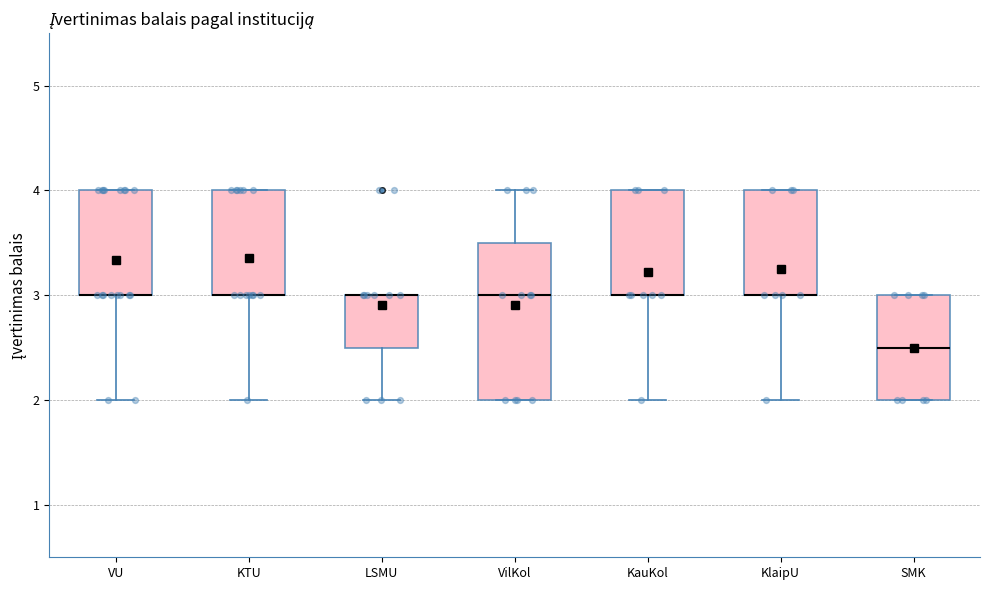

Where is the upper edge of the box for VilKol on the y-axis? The values are not printed on the chart, so give them approximately, as read against the axis.

3.5